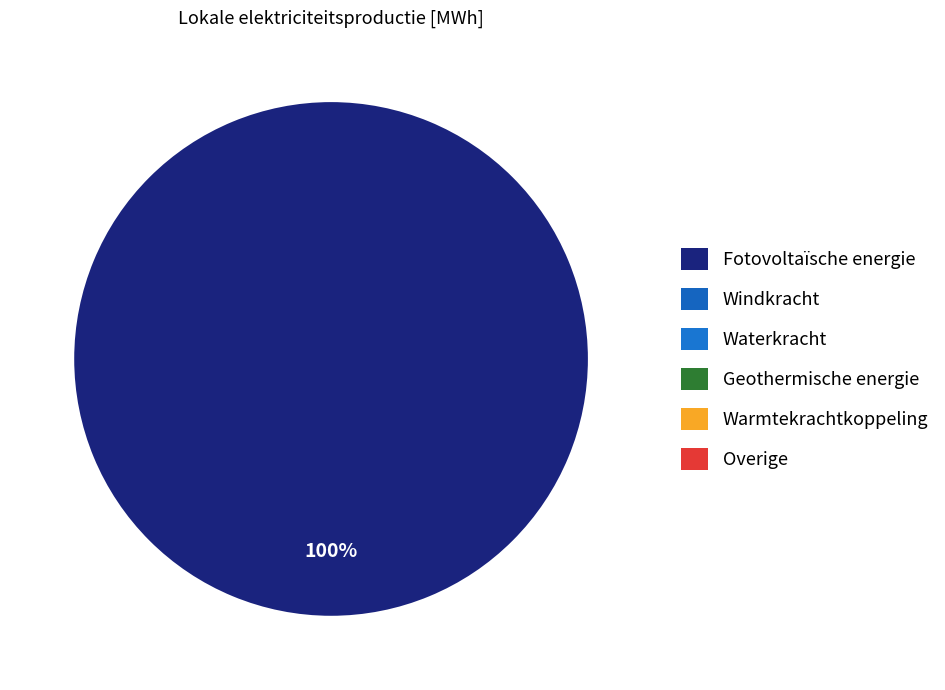

Which slice represents more than half of the pie?

Fotovoltaïsche energie